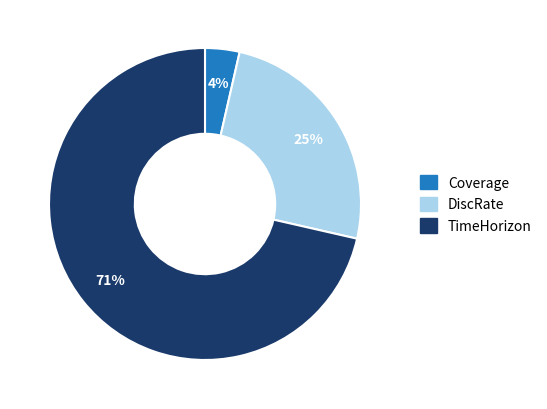

To the nearest percent, what portion does DiscRate represent?

25%